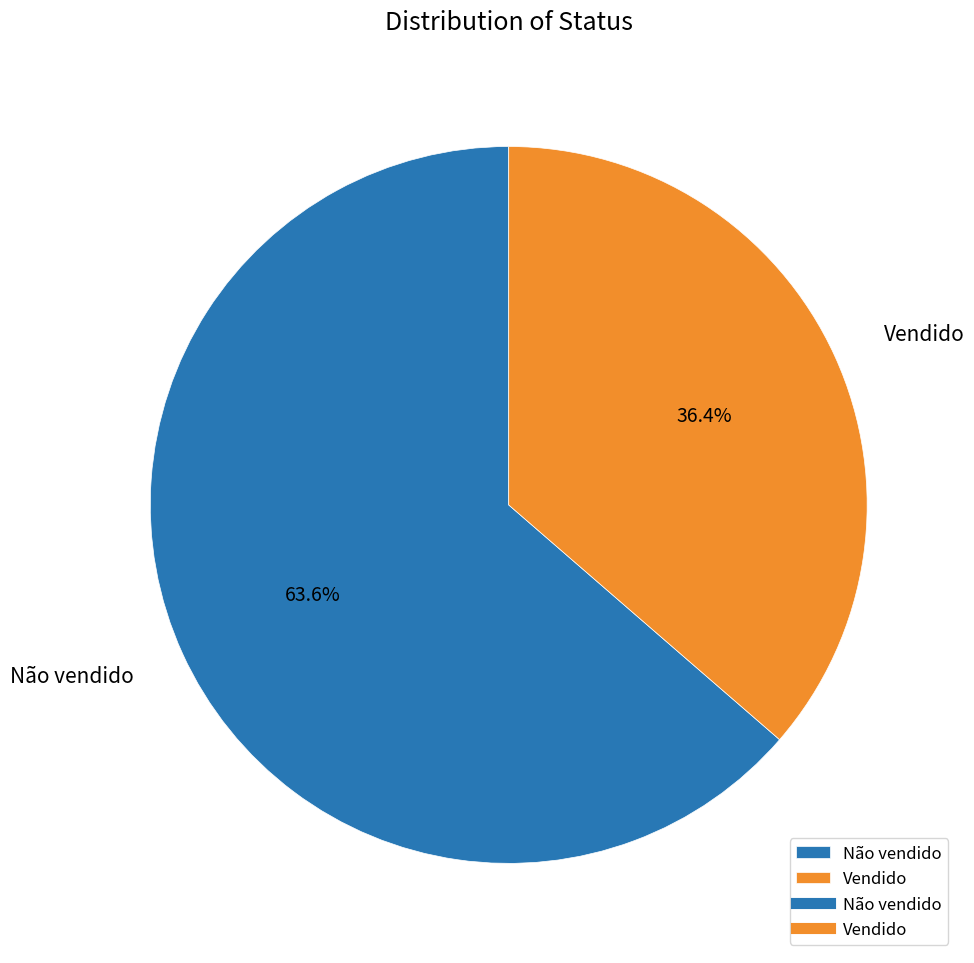

How many slices are in this pie chart?

2